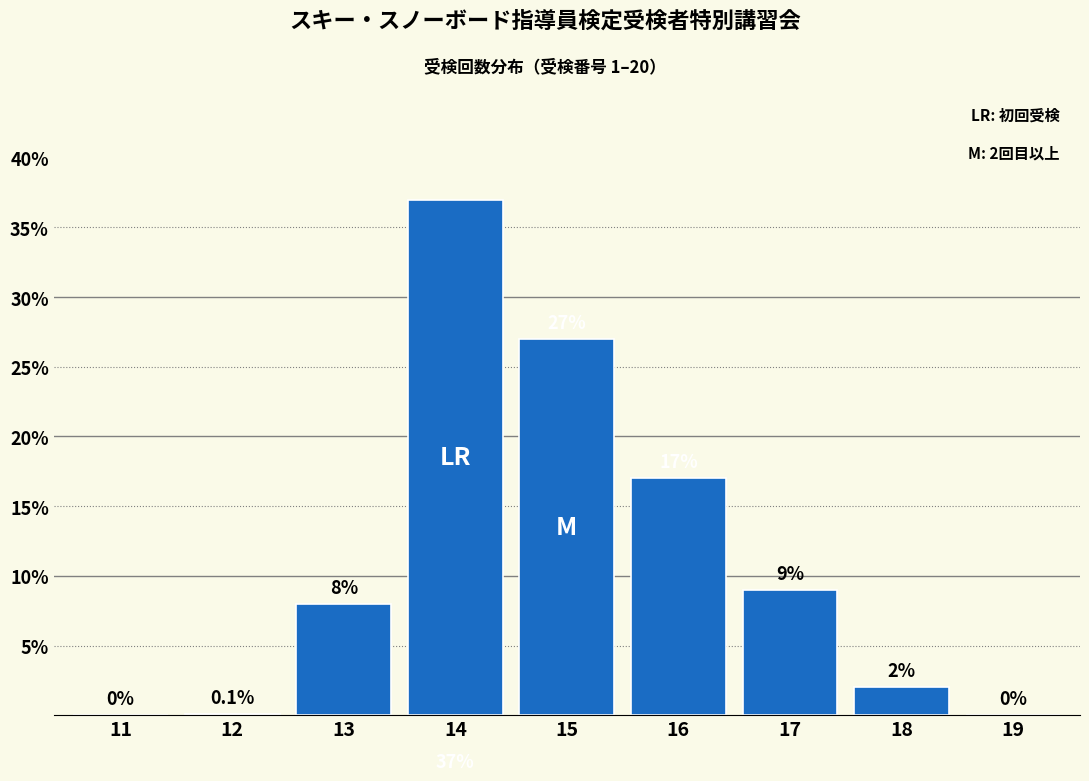

Reading left to right, list all the values displayed in this chart.

11=0.0	12=0.1	13=8.0	14=37.0	15=27.0	16=17.0	17=9.0	18=2.0	19=0.0